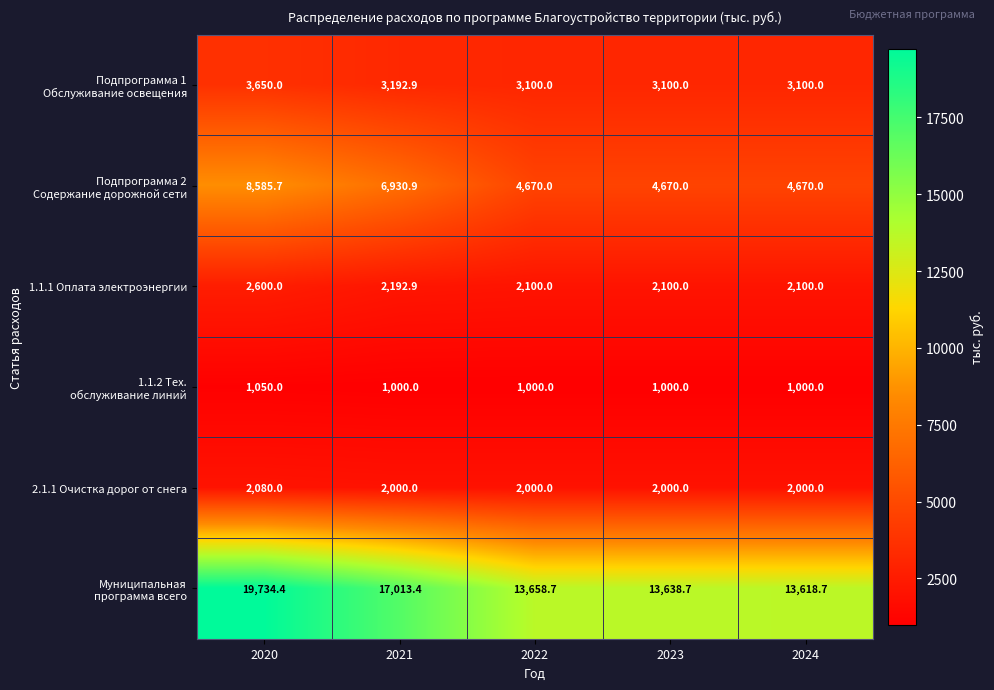

At which category is the sum across all series the highest?

2020